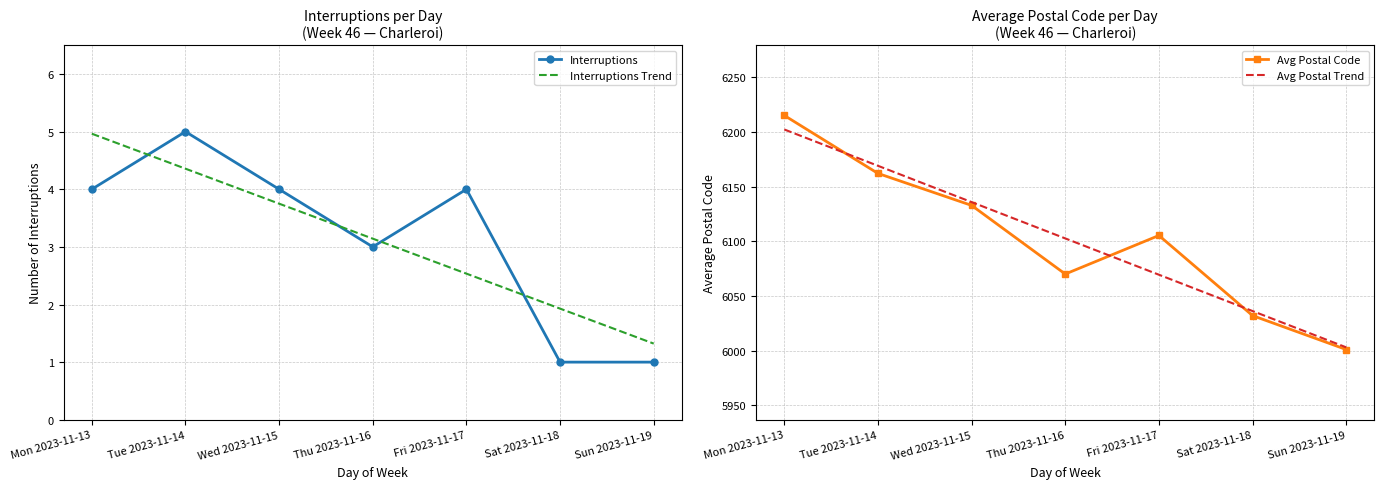

What is the maximum value for Avg Postal Code?

6215.0